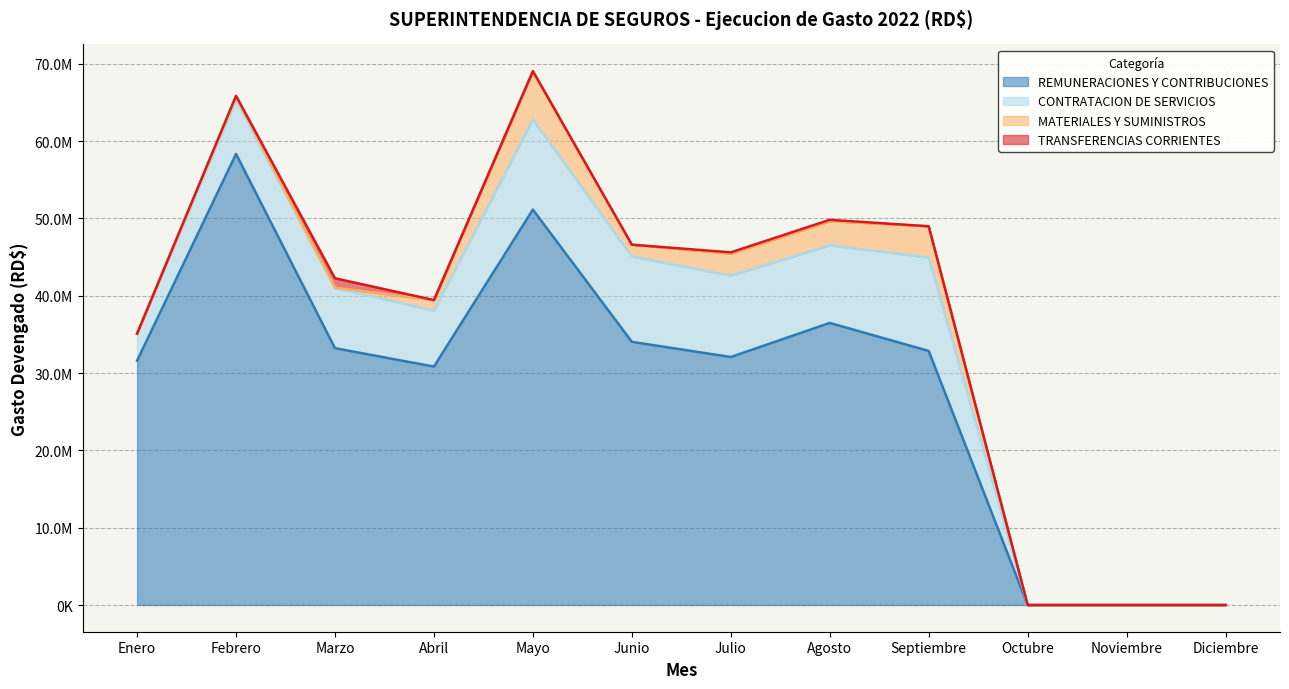

Rank the series by their maximum value, from lowest to highest.

TRANSFERENCIAS CORRIENTES, MATERIALES Y SUMINISTROS, CONTRATACION DE SERVICIOS, REMUNERACIONES Y CONTRIBUCIONES